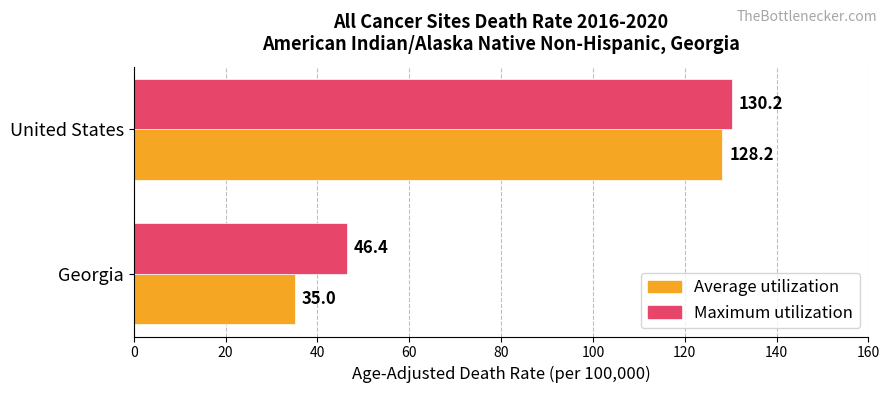

Rank the series by their average value, from lowest to highest.

Average utilization, Maximum utilization